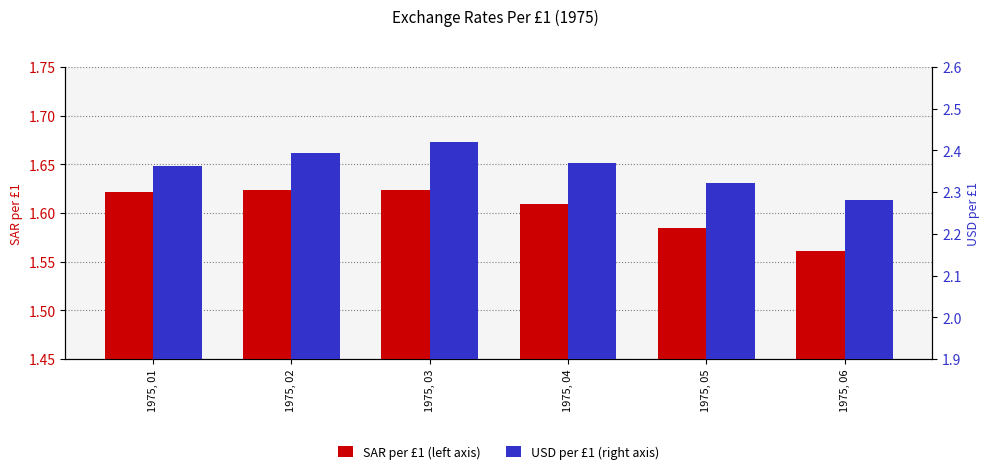

List the series in order of their overall mean, highest first.

FIN.XRATE.USD.M, FIN.XRATE.SAR.M